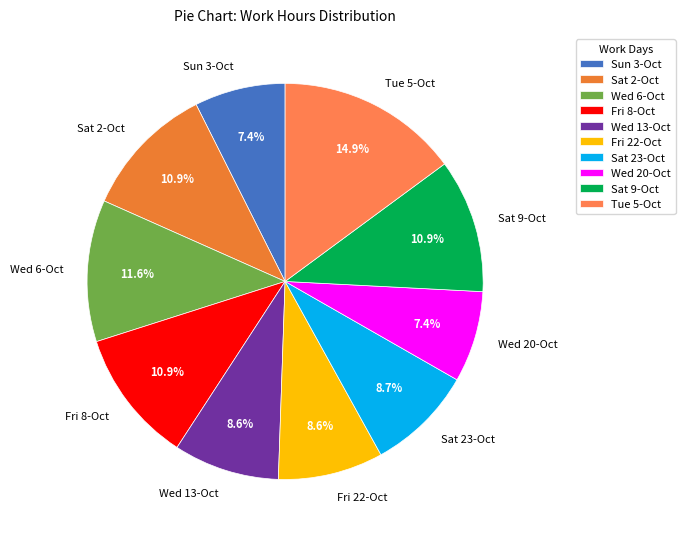

True or false: Sat 2-Oct accounts for 20% of the total.

False